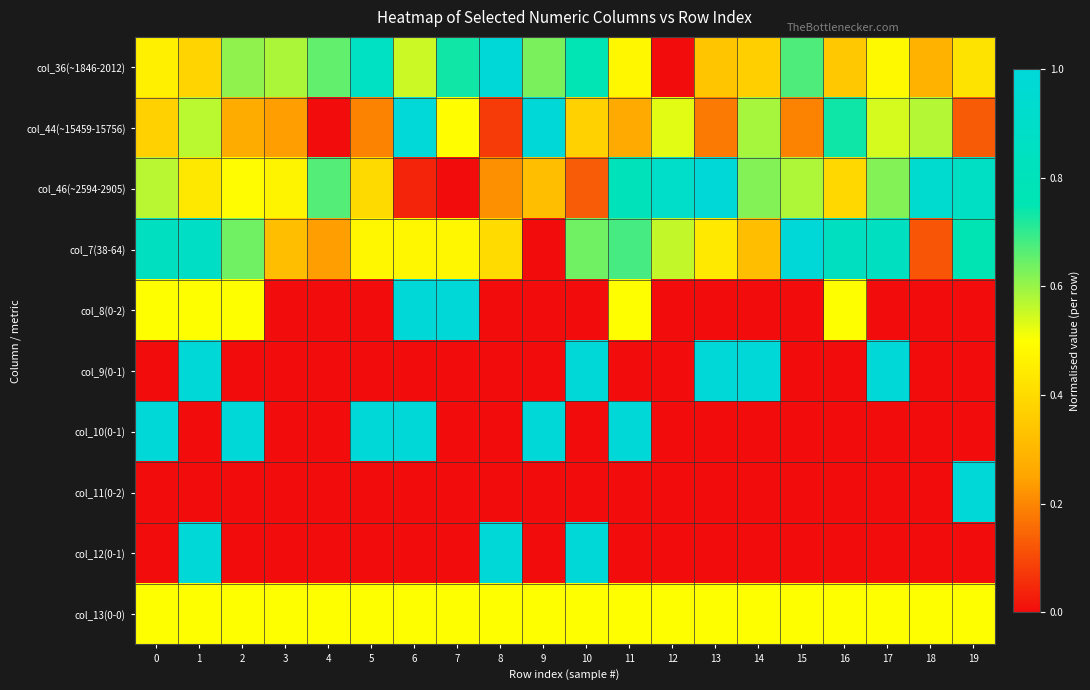

Reading right to left, extract all data points from this chart.

col_36(~1846-2012): 19=0.4	18=0.3	17=0.5	16=0.3	15=0.7	14=0.4	13=0.3	12=0.0	11=0.5	10=0.8	9=0.6	8=1.0	7=0.7	6=0.6	5=0.9	4=0.7	3=0.6	2=0.6	1=0.4	0=0.5
col_44(~15459-15756): 19=0.1	18=0.6	17=0.5	16=0.7	15=0.2	14=0.6	13=0.2	12=0.5	11=0.3	10=0.4	9=1.0	8=0.1	7=0.5	6=1.0	5=0.2	4=0.0	3=0.2	2=0.3	1=0.6	0=0.4
col_46(~2594-2905): 19=0.9	18=0.9	17=0.6	16=0.4	15=0.6	14=0.6	13=1.0	12=0.9	11=0.8	10=0.1	9=0.3	8=0.2	7=0.0	6=0.0	5=0.4	4=0.7	3=0.5	2=0.5	1=0.4	0=0.6
col_7(38-64): 19=0.8	18=0.1	17=0.8	16=0.8	15=1.0	14=0.3	13=0.4	12=0.6	11=0.7	10=0.6	9=0.0	8=0.4	7=0.5	6=0.5	5=0.5	4=0.2	3=0.3	2=0.6	1=0.9	0=0.8
col_8(0-2): 19=0.0	18=0.0	17=0.0	16=0.5	15=0.0	14=0.0	13=0.0	12=0.0	11=0.5	10=0.0	9=0.0	8=0.0	7=1.0	6=1.0	5=0.0	4=0.0	3=0.0	2=0.5	1=0.5	0=0.5
col_9(0-1): 19=0.0	18=0.0	17=1.0	16=0.0	15=0.0	14=1.0	13=1.0	12=0.0	11=0.0	10=1.0	9=0.0	8=0.0	7=0.0	6=0.0	5=0.0	4=0.0	3=0.0	2=0.0	1=1.0	0=0.0
col_10(0-1): 19=0.0	18=0.0	17=0.0	16=0.0	15=0.0	14=0.0	13=0.0	12=0.0	11=1.0	10=0.0	9=1.0	8=0.0	7=0.0	6=1.0	5=1.0	4=0.0	3=0.0	2=1.0	1=0.0	0=1.0
col_11(0-2): 19=1.0	18=0.0	17=0.0	16=0.0	15=0.0	14=0.0	13=0.0	12=0.0	11=0.0	10=0.0	9=0.0	8=0.0	7=0.0	6=0.0	5=0.0	4=0.0	3=0.0	2=0.0	1=0.0	0=0.0
col_12(0-1): 19=0.0	18=0.0	17=0.0	16=0.0	15=0.0	14=0.0	13=0.0	12=0.0	11=0.0	10=1.0	9=0.0	8=1.0	7=0.0	6=0.0	5=0.0	4=0.0	3=0.0	2=0.0	1=1.0	0=0.0
col_13(0-0): 19=0.5	18=0.5	17=0.5	16=0.5	15=0.5	14=0.5	13=0.5	12=0.5	11=0.5	10=0.5	9=0.5	8=0.5	7=0.5	6=0.5	5=0.5	4=0.5	3=0.5	2=0.5	1=0.5	0=0.5